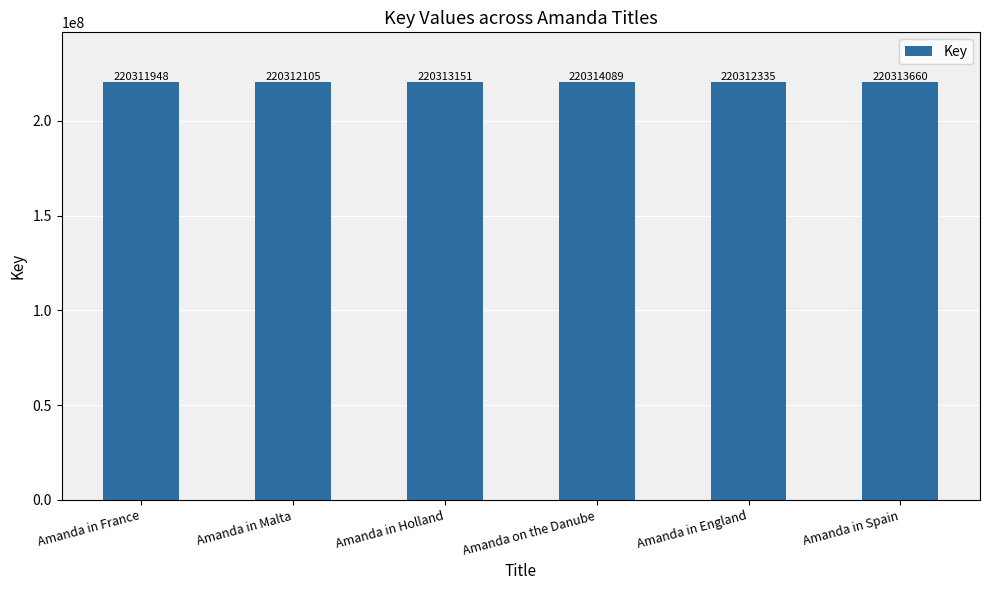

What is the difference between the maximum and minimum values?

2141